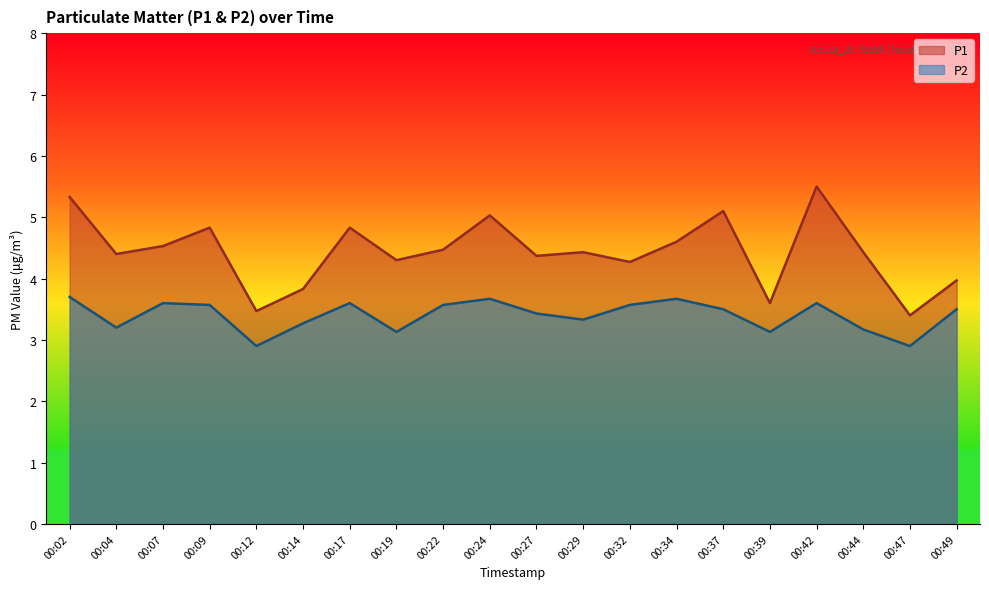

True or false: P2 and P1 intersect in this chart.

False